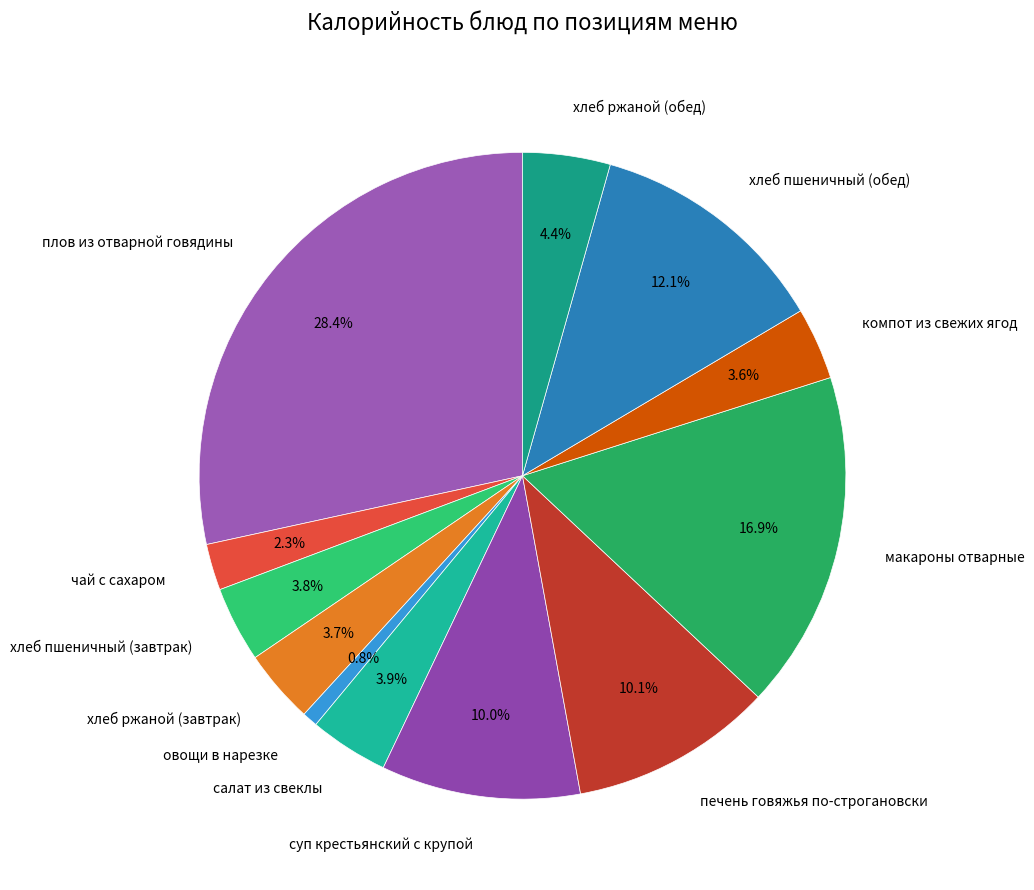

Combined, what portion of the pie is хлеб ржаной (обед) and печень говяжья по-строгановски?

14.5%